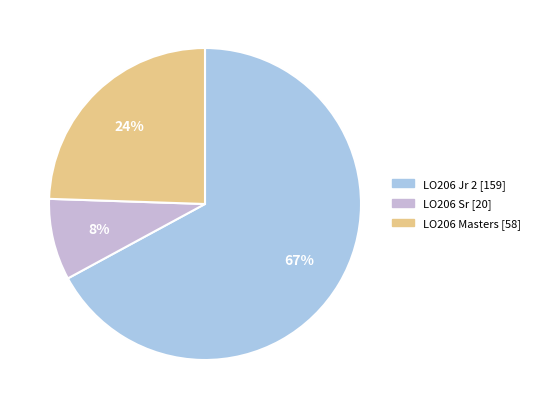

Which has a higher value, LO206 Sr or LO206 Jr 2?

LO206 Jr 2